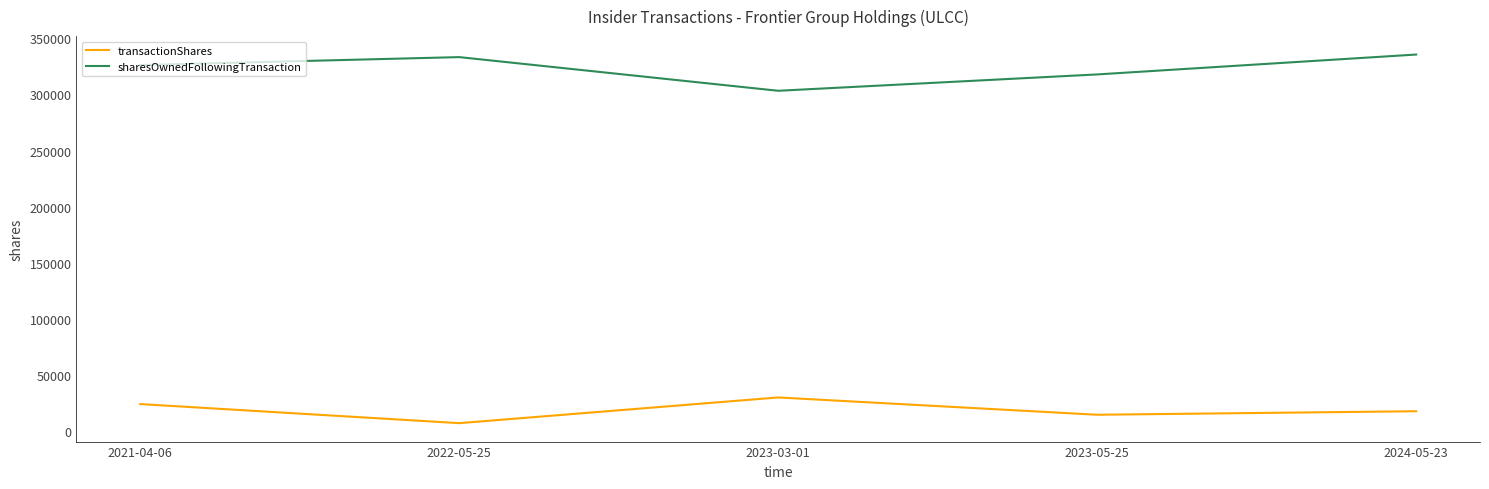

In sharesOwnedFollowingTransaction, how many points are lower than both neighbors (excluding endpoints)?

1